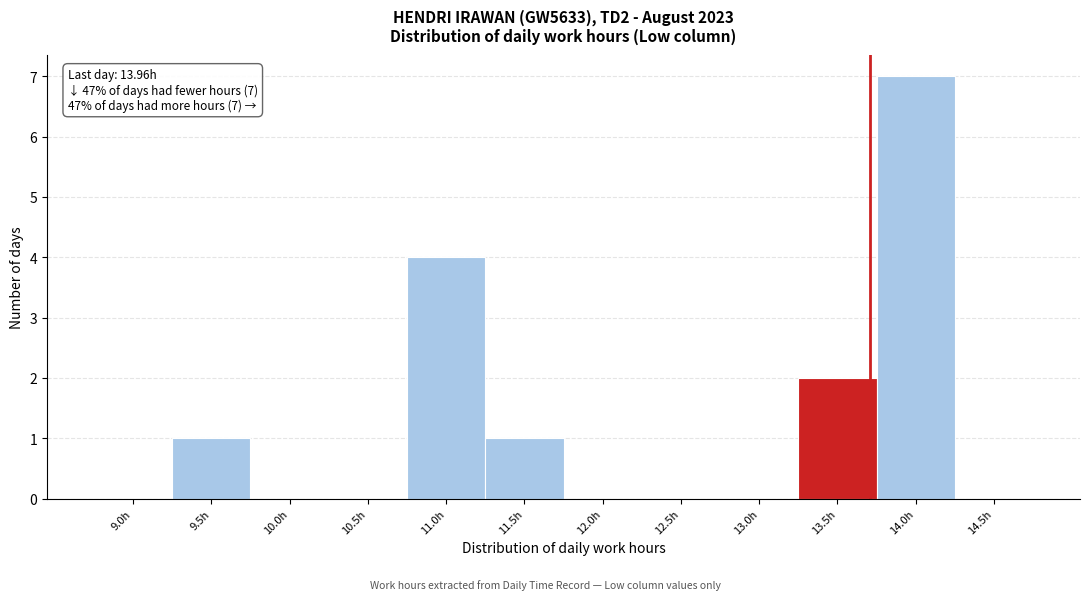

Reading left to right, extract all data points from this chart.

9.0h=0	9.5h=1	10.0h=0	10.5h=0	11.0h=4	11.5h=1	12.0h=0	12.5h=0	13.0h=0	13.5h=2	14.0h=7	14.5h=0